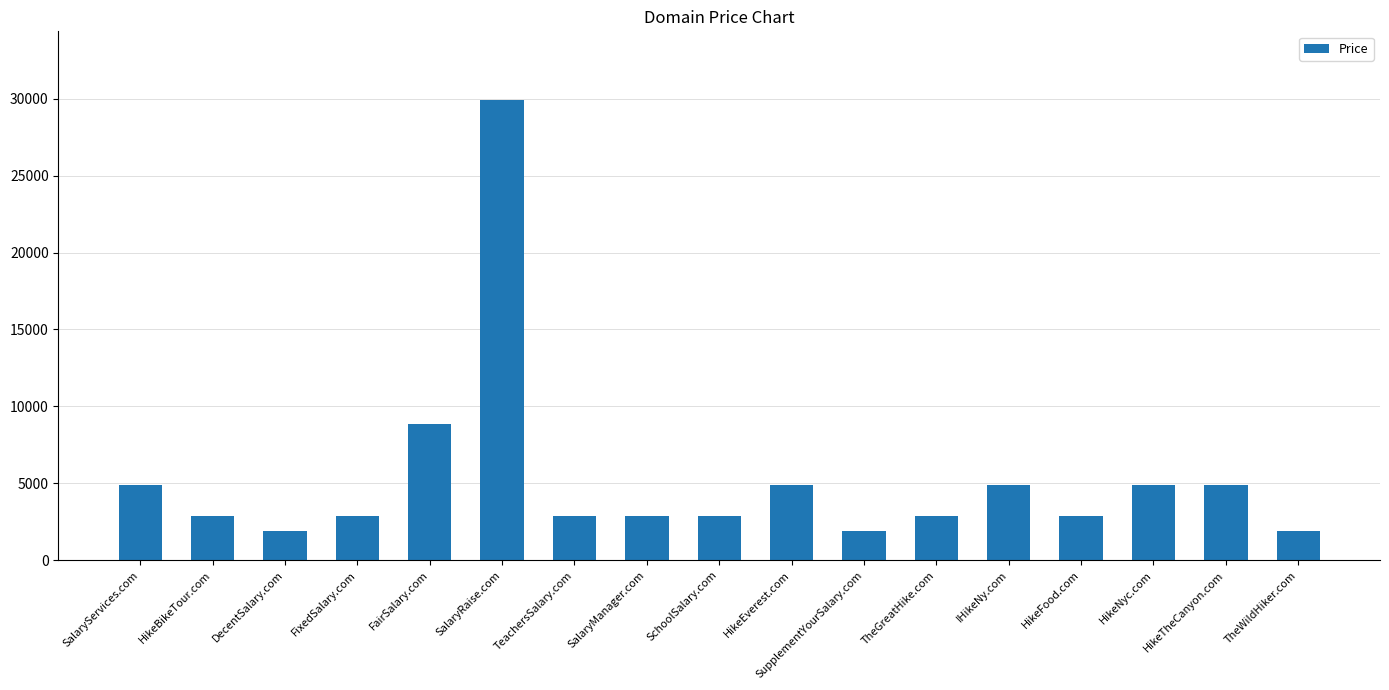

Approximately how many times larger is the value at TeachersSalary.com compared to HikeNyc.com?

0.6